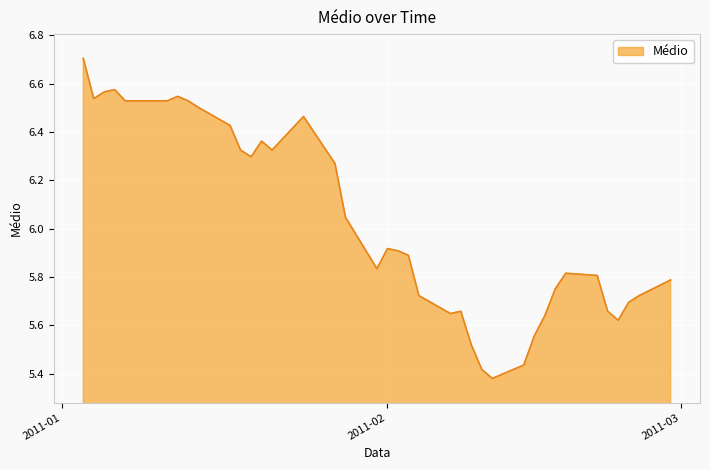

What is the maximum value shown in the chart?

6.7